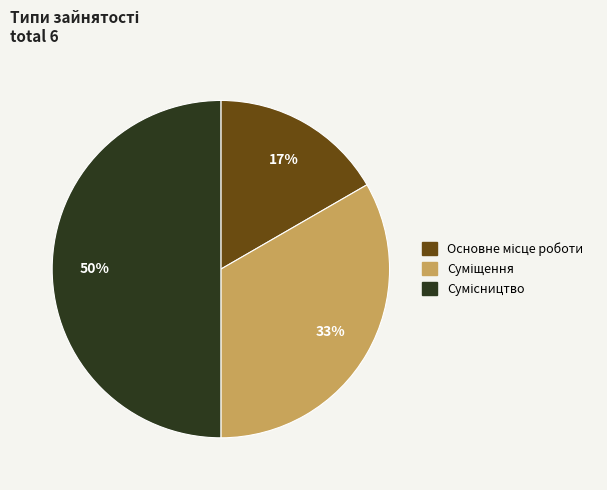

To the nearest percent, what is the average slice percentage?

33%